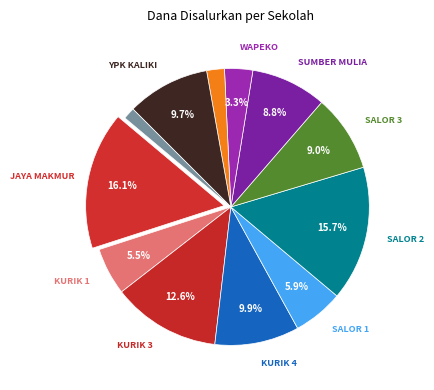

Count the number of slices in the pie.

12